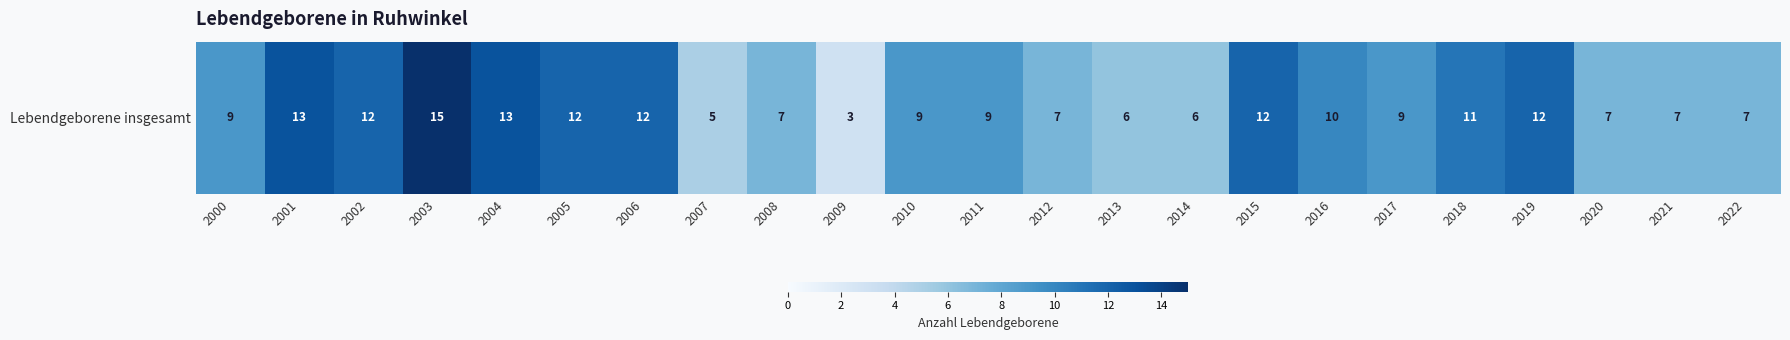

Which label corresponds to the largest value in the chart?

2003